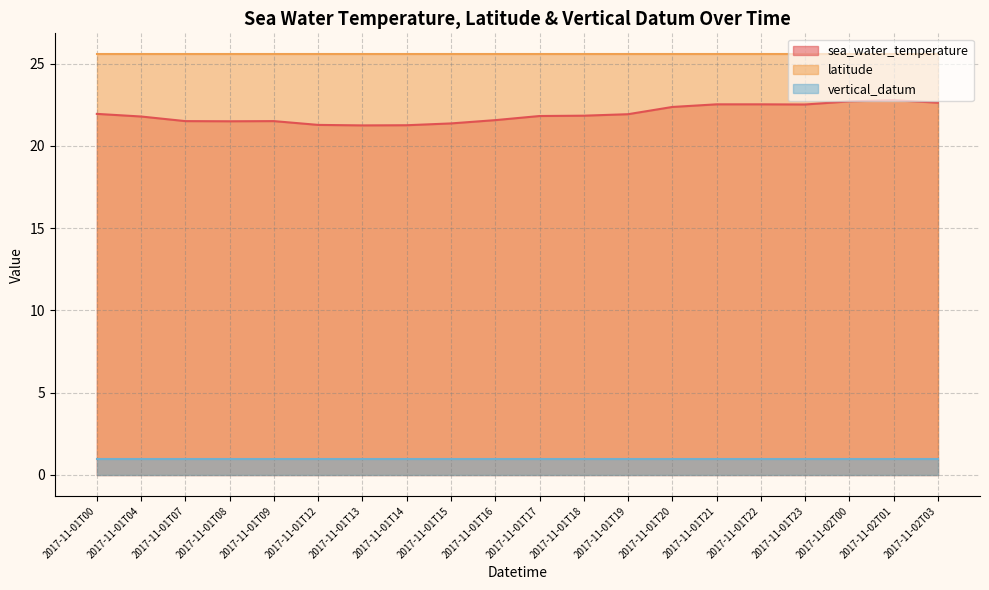

True or false: sea_water_temperature has a value of 30.3 at 2017-11-01T17.

False